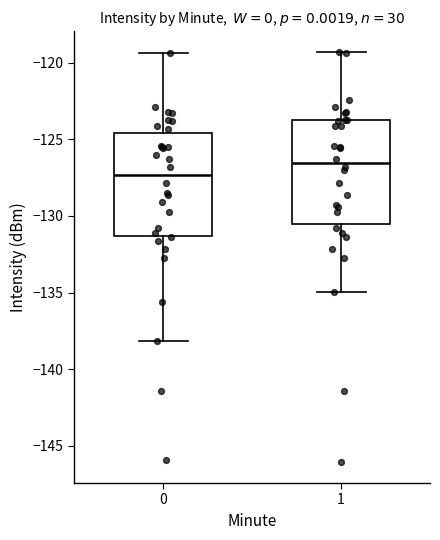

Which box has the highest median line?

1